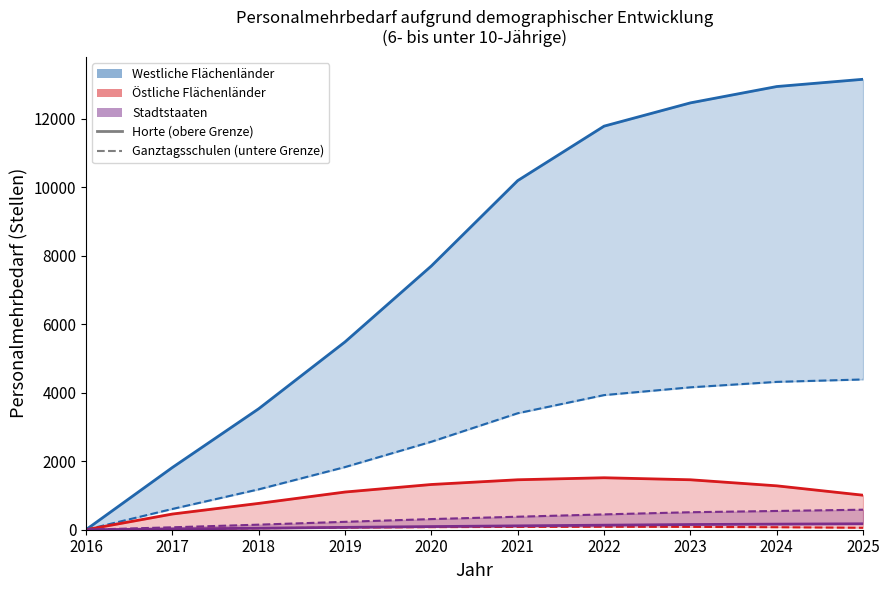

Which category has the lowest value in the Stadtstaaten (Ganztagsschulen) series?

2016